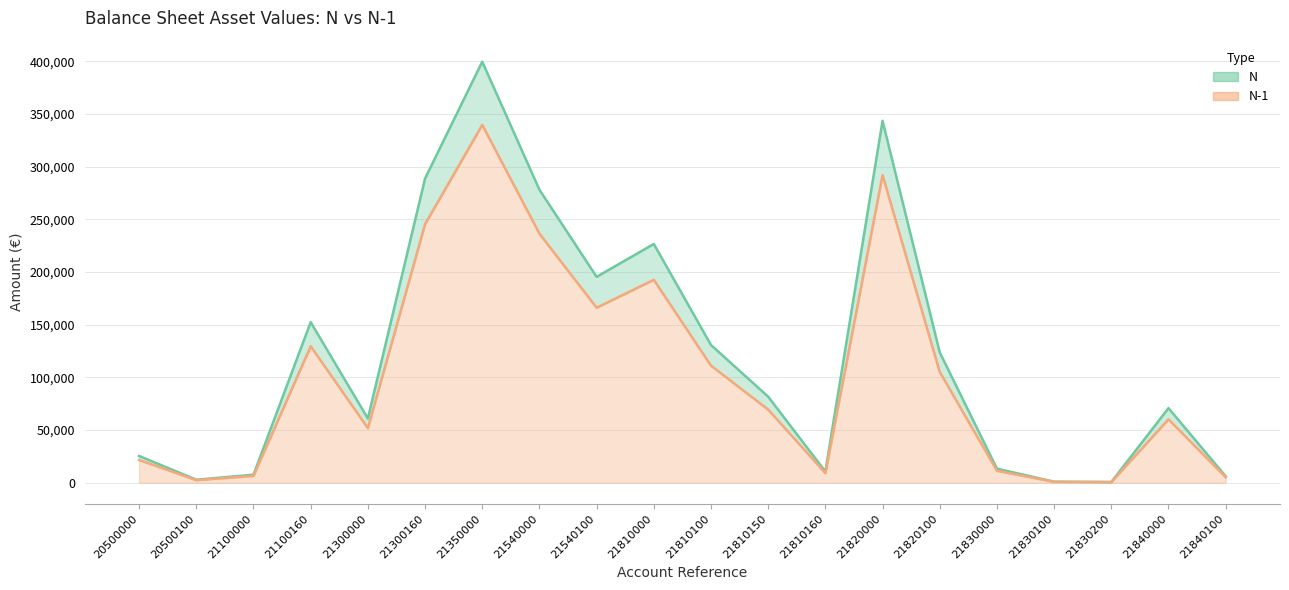

At 21840100, list the series in order from smallest to largest.

N-1, N